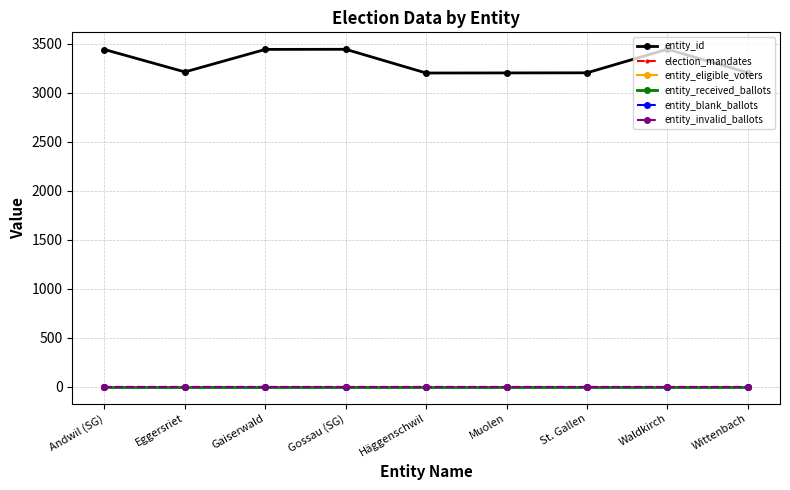

Does the chart have visible grid lines?

Yes